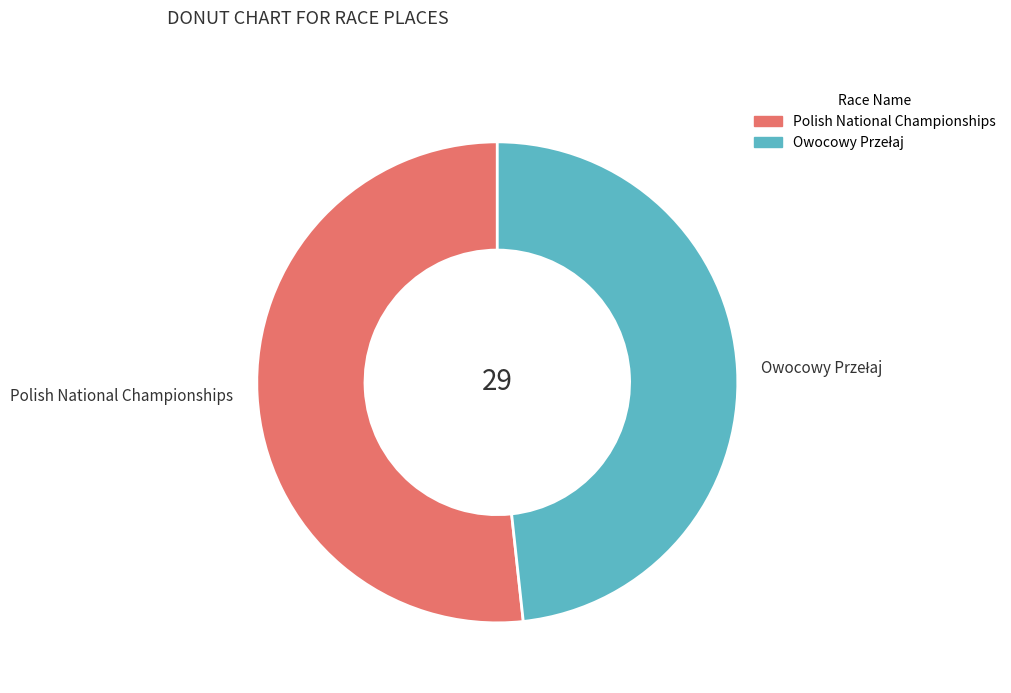

The Polish National Championships slice represents 52% of the pie. True or false?

True